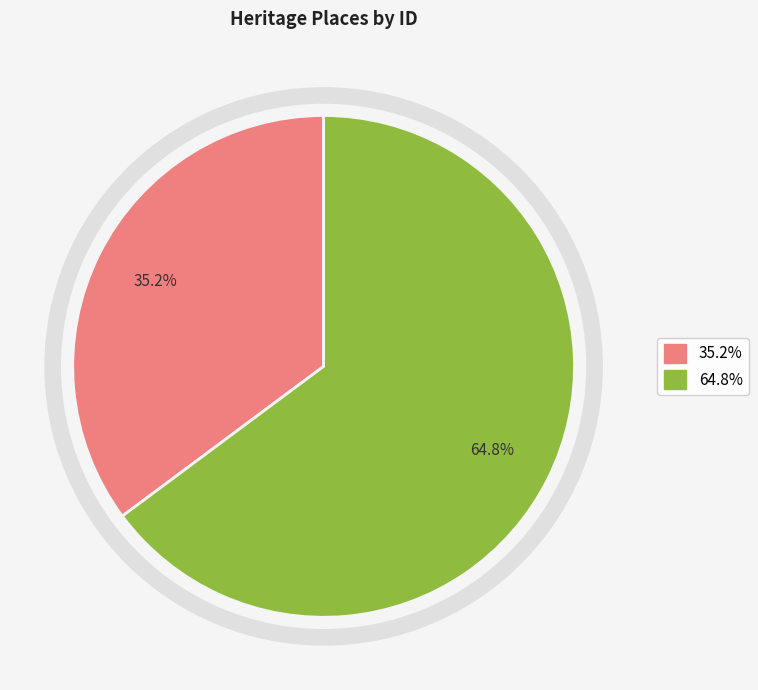

Count the number of slices in the pie.

2